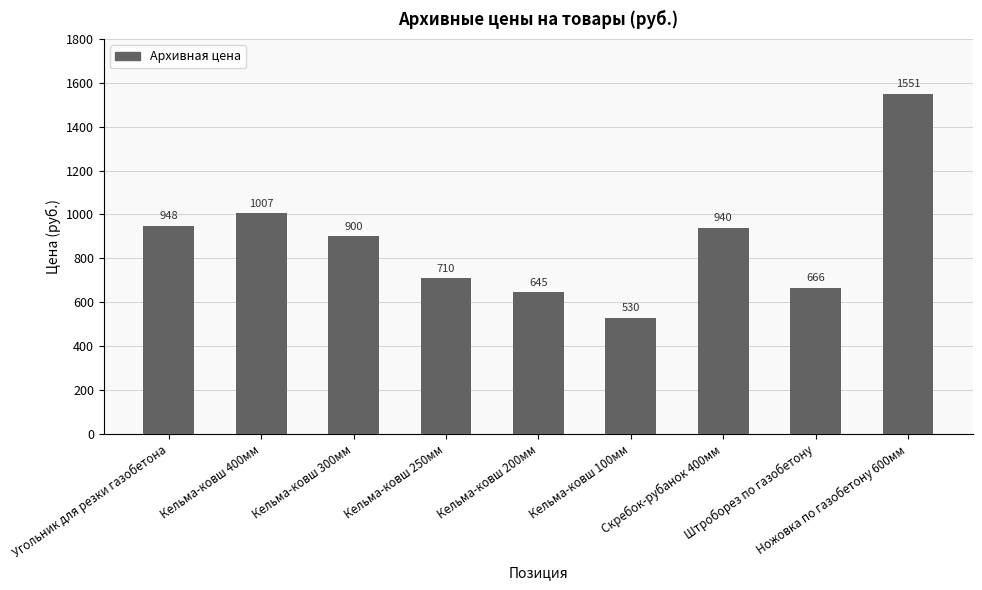

True or false: the data shows 2610 at Ножовка по газобетону 600мм.

False